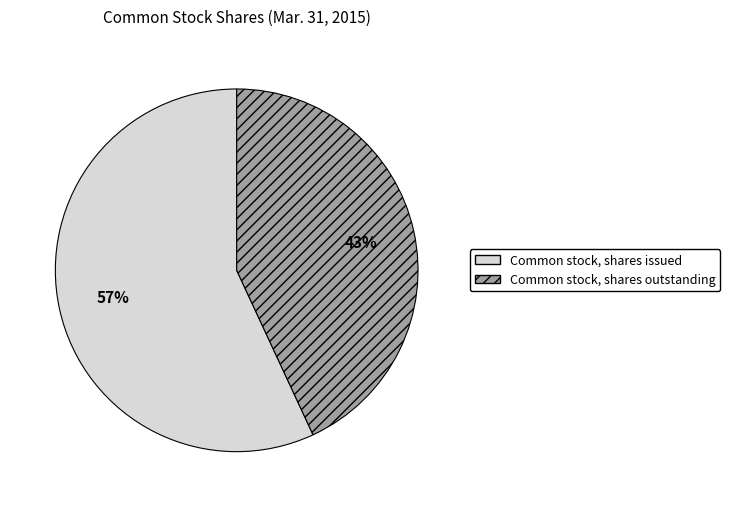

How many slices are in this pie chart?

2